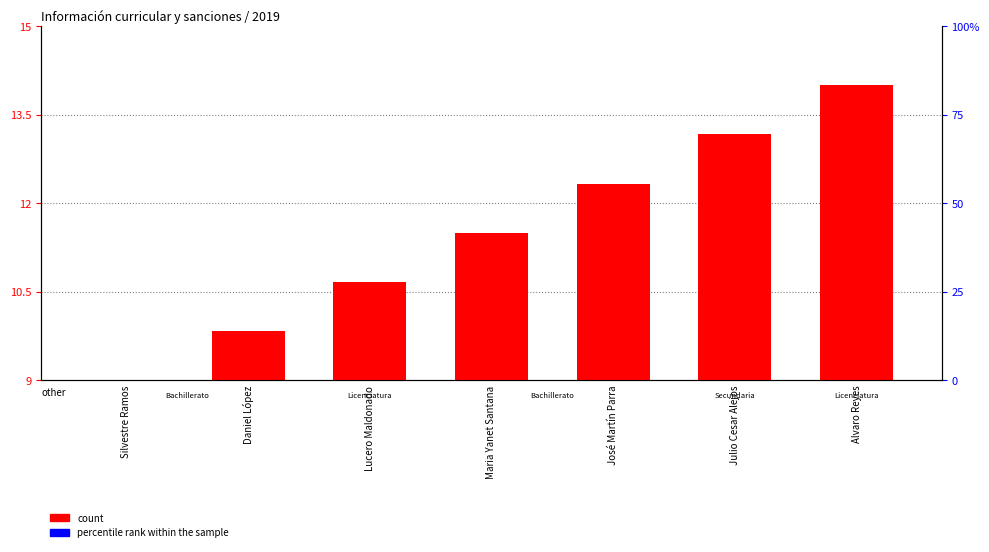

Which series has the largest range (max minus min)?

count